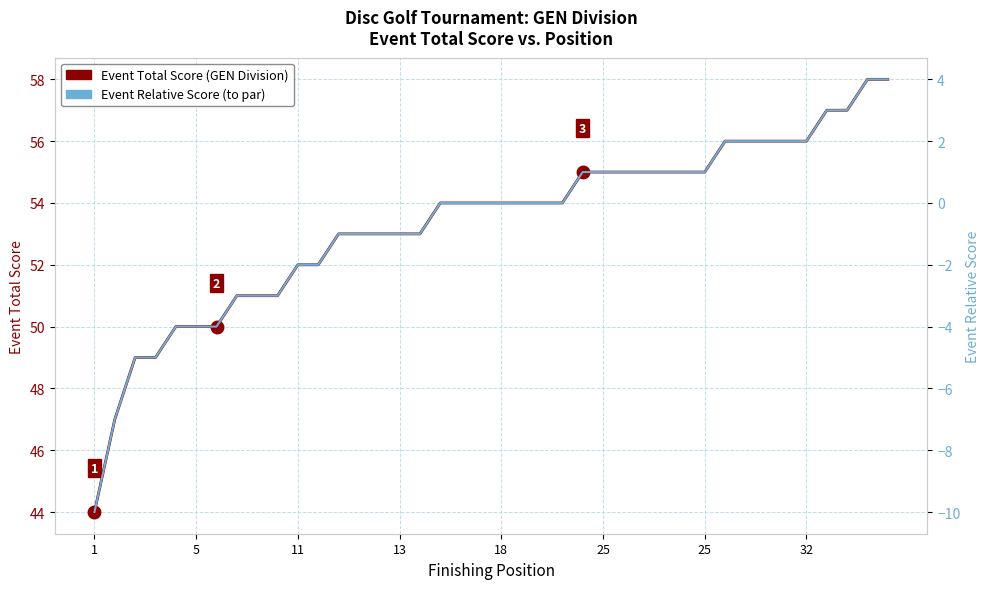

True or false: Event Total Score has more than 0 interior local peaks.

False